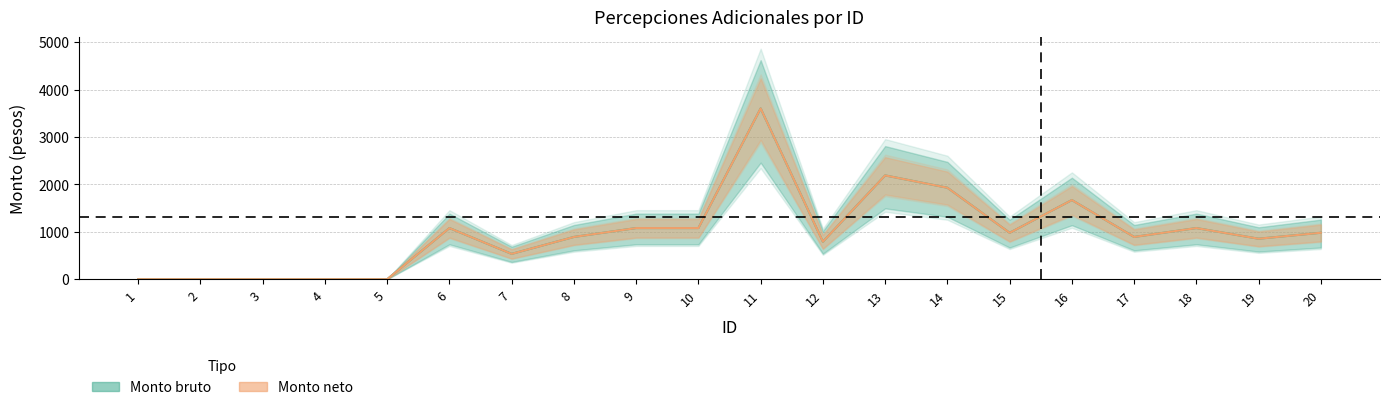

Read the Monto neto value at 16.

1669.2